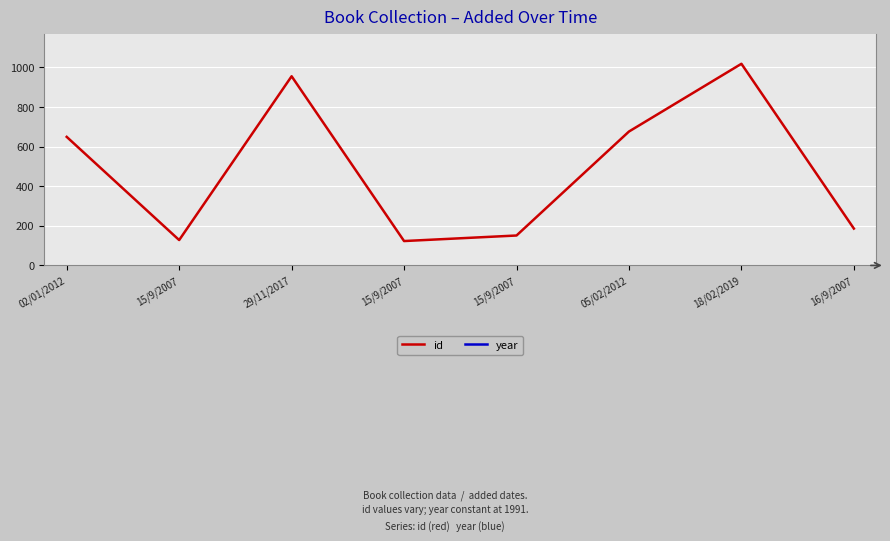

List the series in order of their peak value, highest first.

year, id